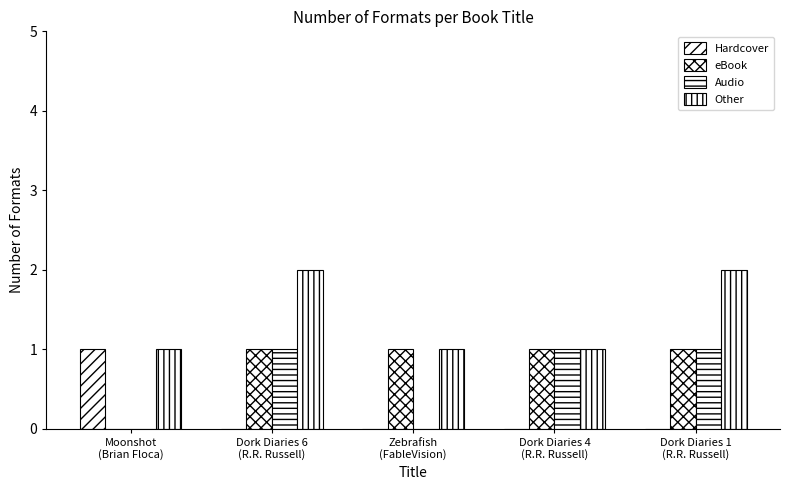

At which category does the chart reach its peak across all series?

Dork Diaries 6
(R.R. Russell)